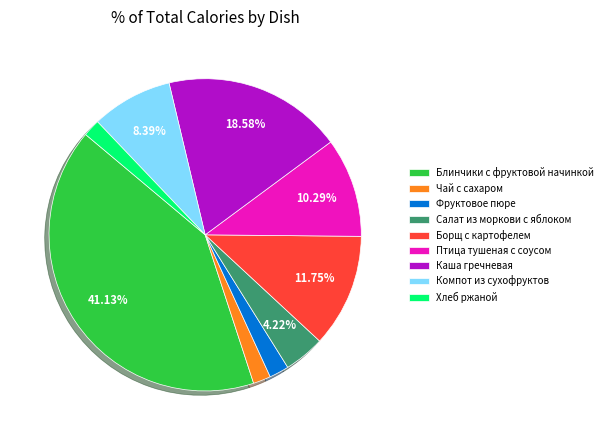

Between Фруктовое пюре and Салат из моркови с яблоком, which is larger?

Салат из моркови с яблоком